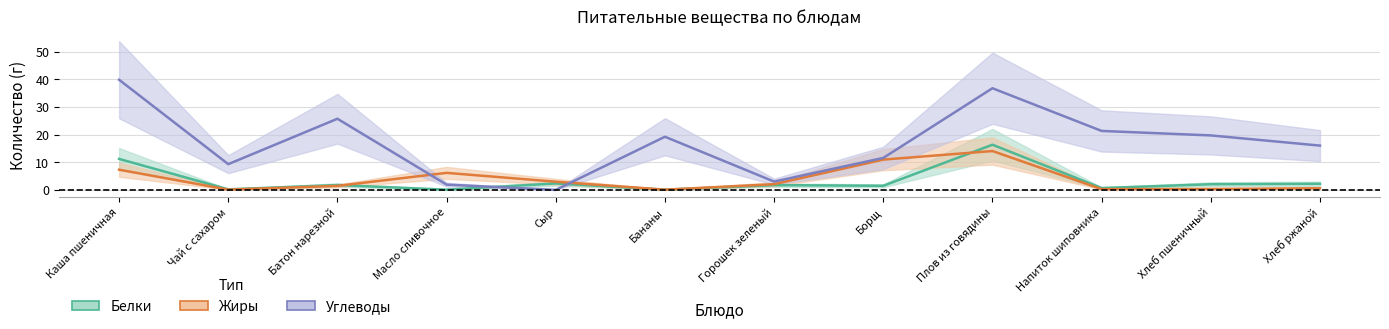

What is the label of the 1st point from the right?

Хлеб ржаной